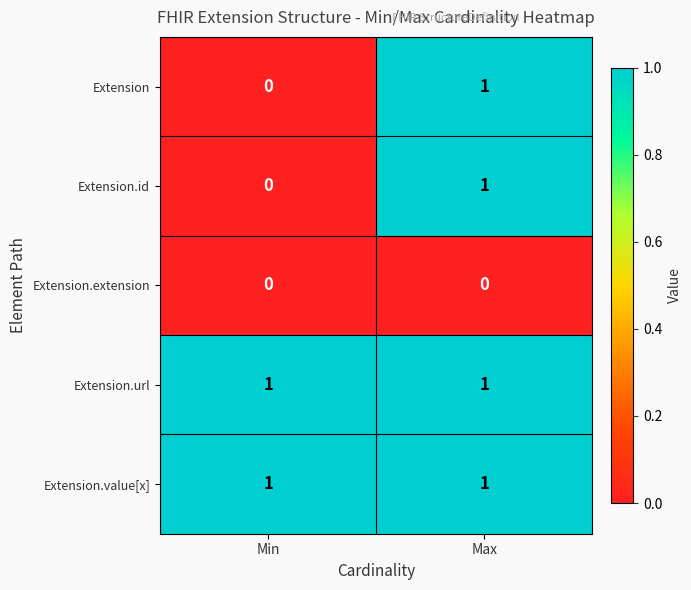

True or false: Extension.extension has a value of 0 at Max.

True